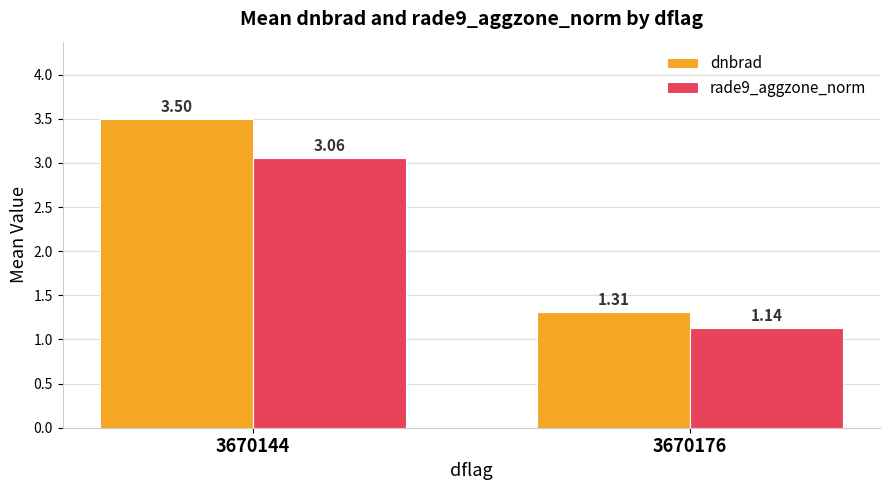

Rank the series by their maximum value, from highest to lowest.

dnbrad, rade9_aggzone_norm